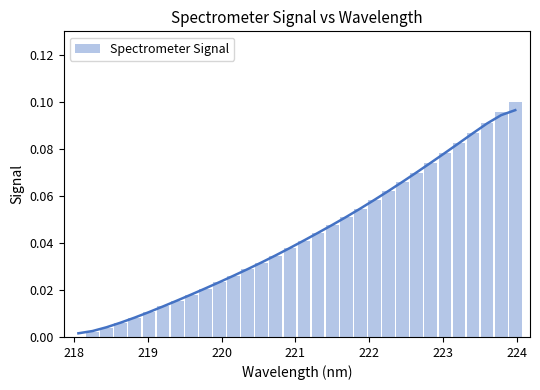

How many categories are shown in the chart?

32